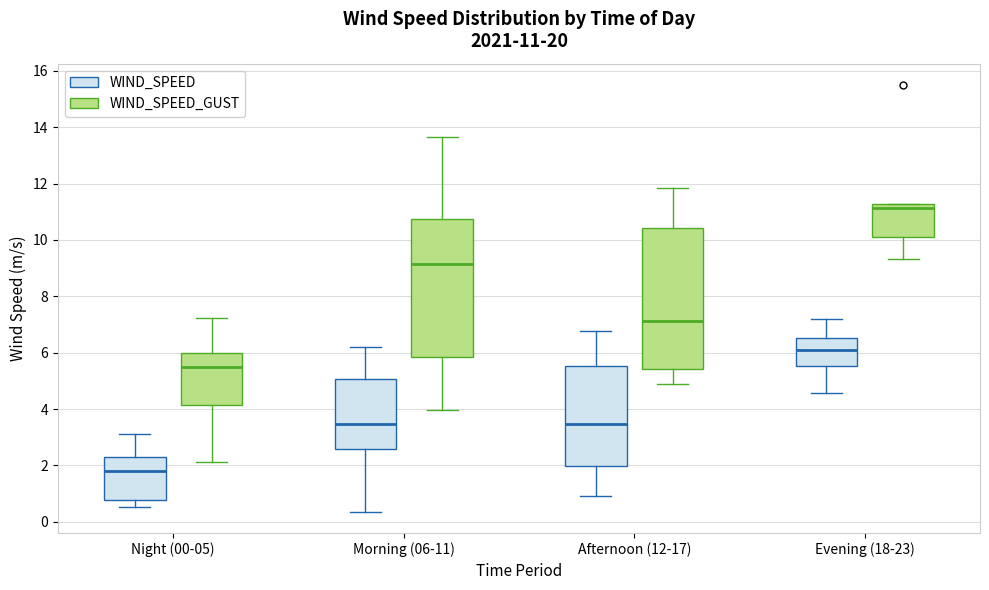

Which box's median line is the highest?

Evening (18-23) (WIND_SPEED_GUST)